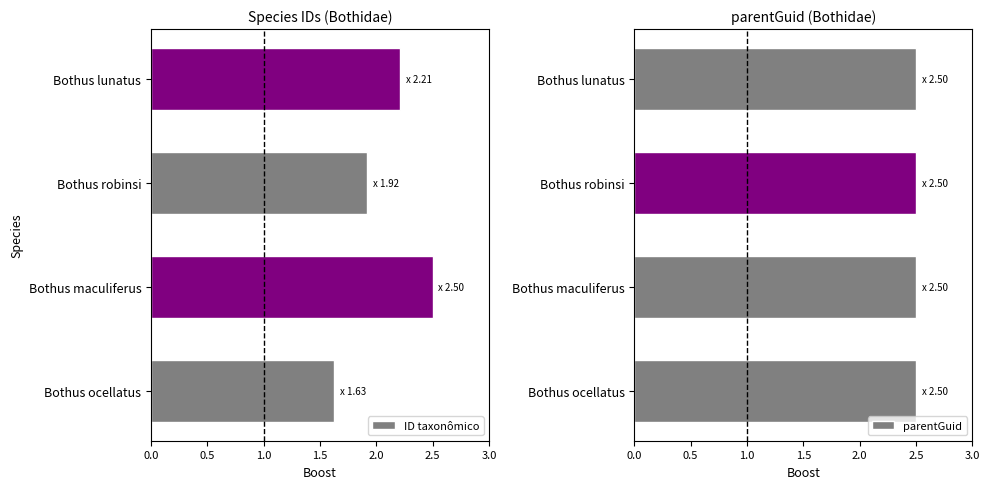

At how many categories does at least one series exceed 0?

4